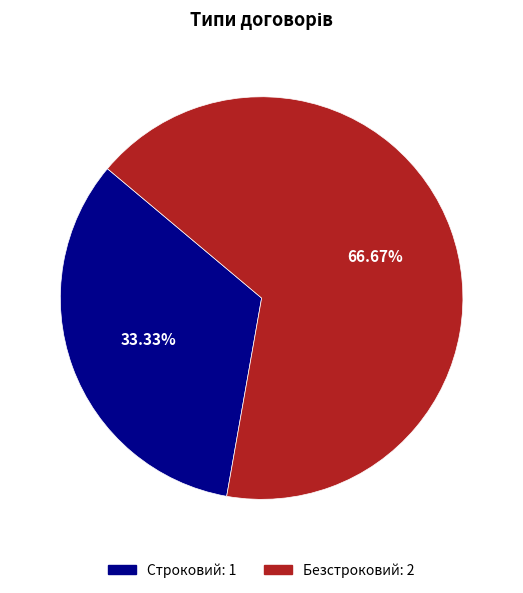

Approximately how many times larger is the value at Строковий compared to Безстроковий?

0.5